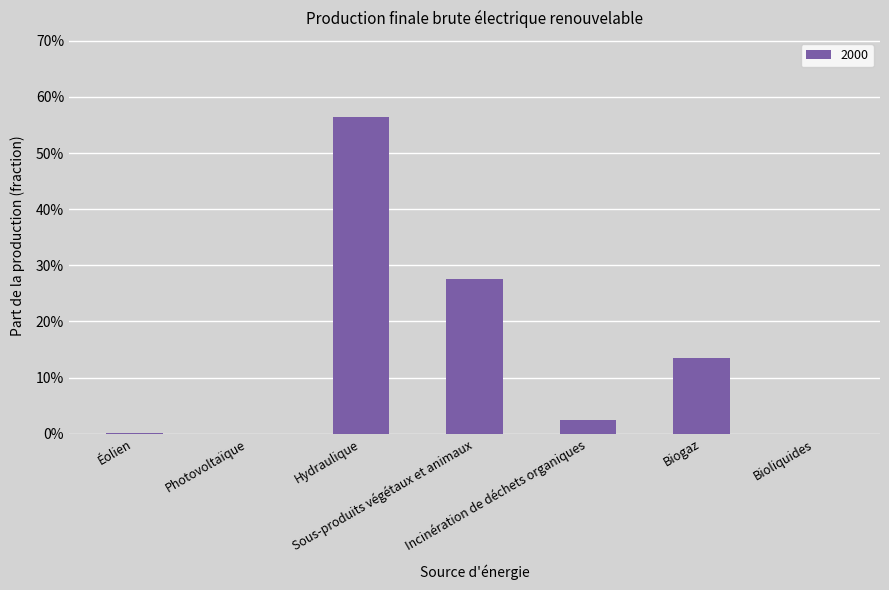

What is the change in value from Éolien to Sous-produits végétaux et animaux?

+0.3